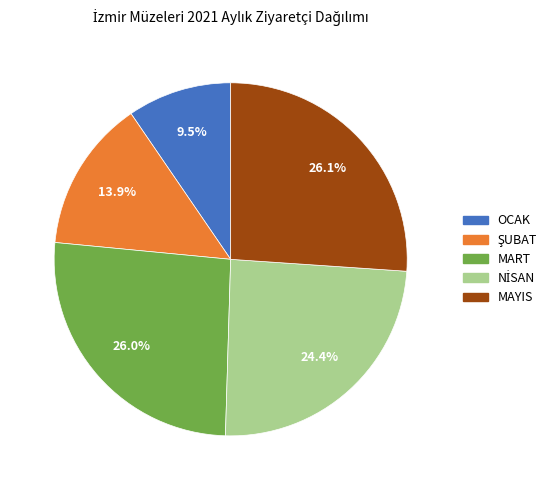

Does any single category account for the majority?

No